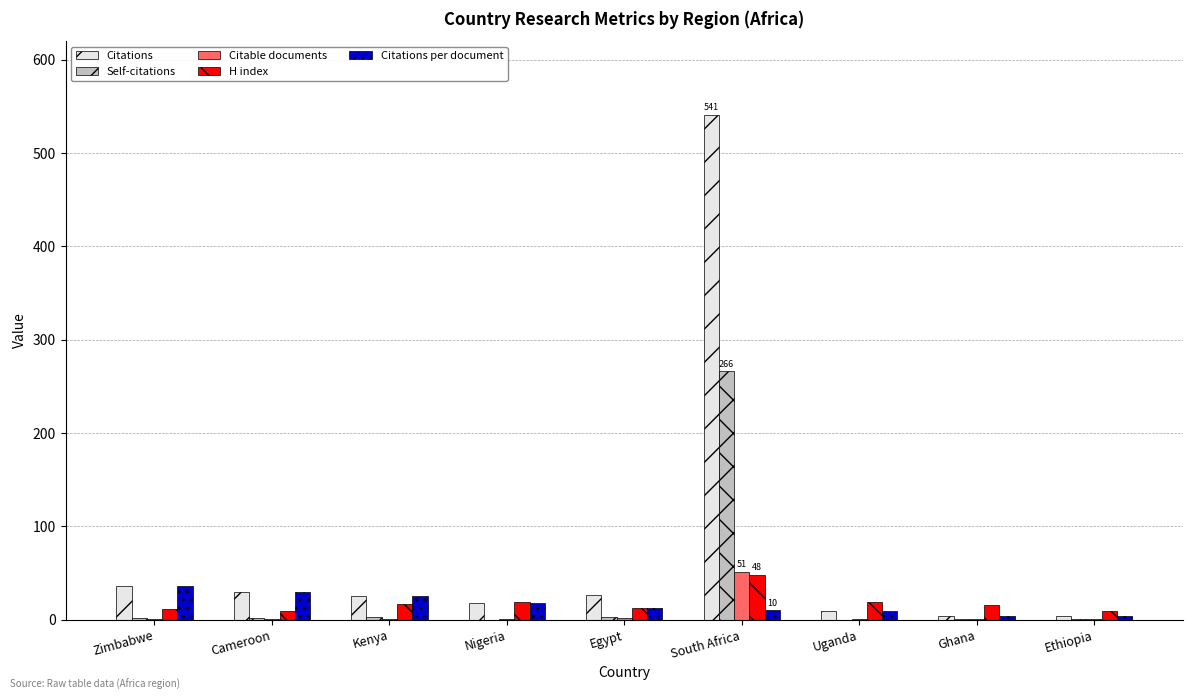

What is the sum of the Citations values at Ghana and Egypt?

31